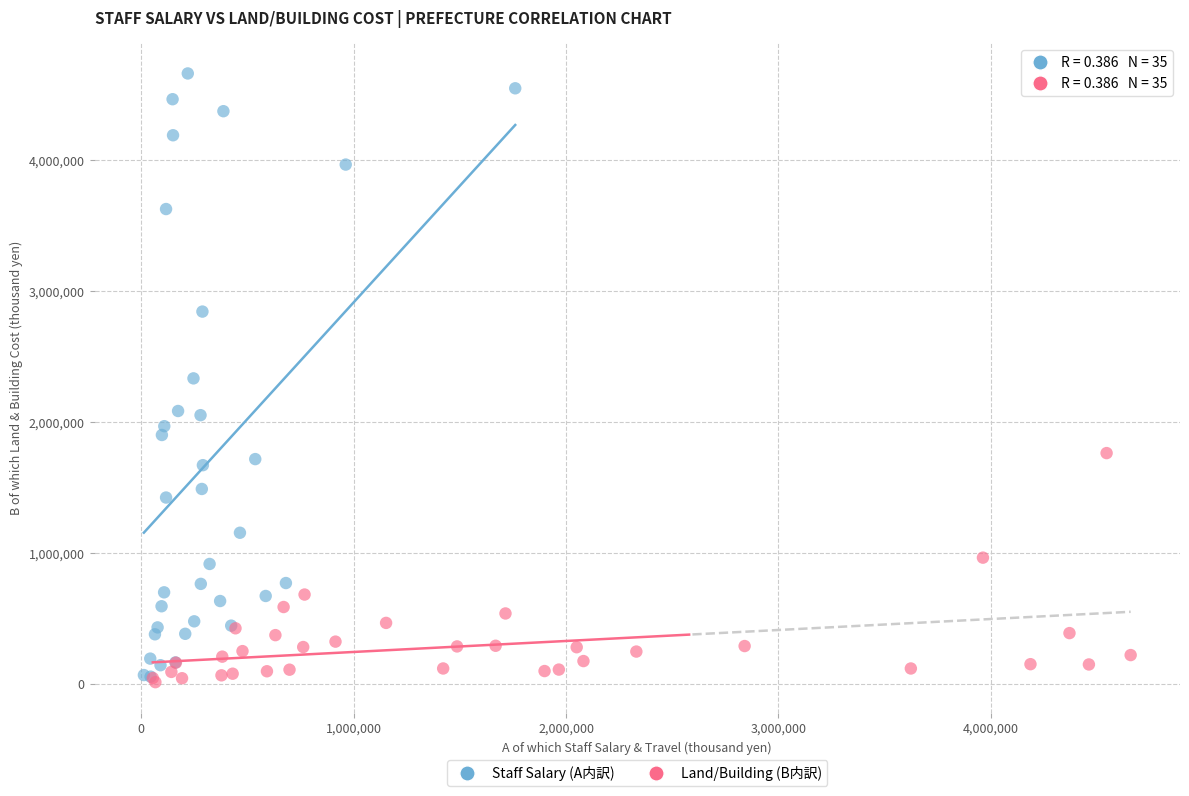

Which series has the widest spread of Y values?

Staff Salary (A内訳)